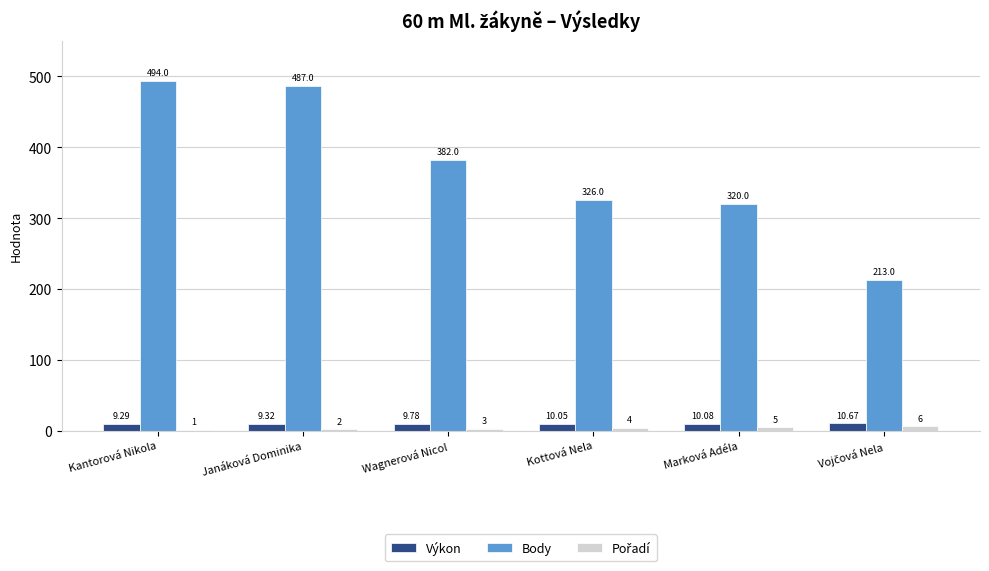

What is the sum of all Body values?

2222.0